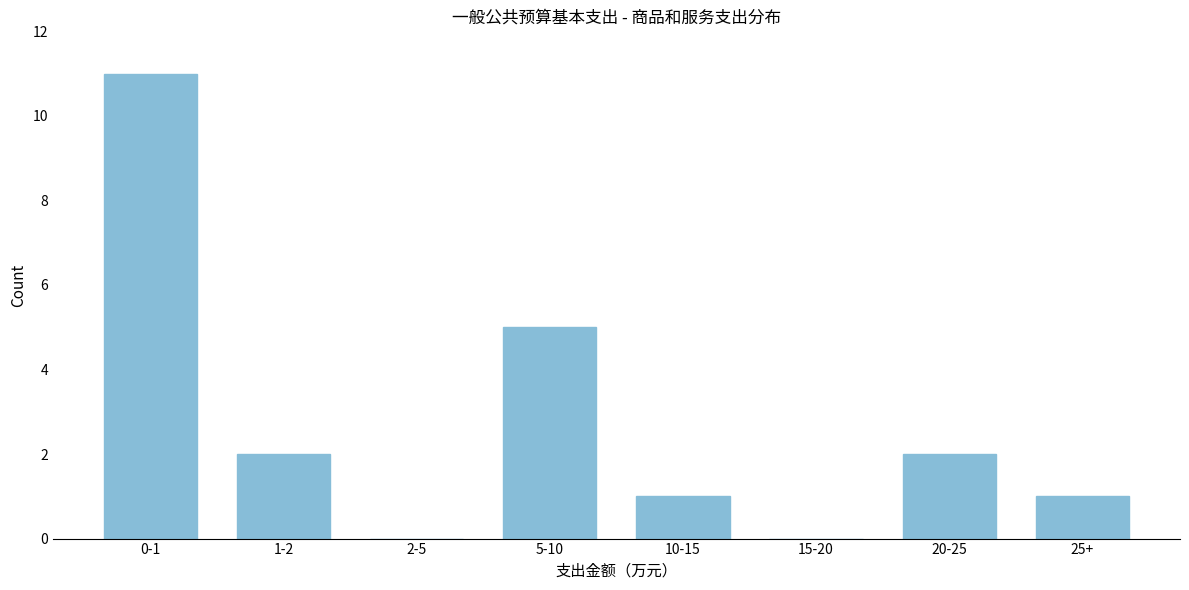

Reading left to right, list all the values displayed in this chart.

0-1=11	1-2=2	2-5=0	5-10=5	10-15=1	15-20=0	20-25=2	25+=1